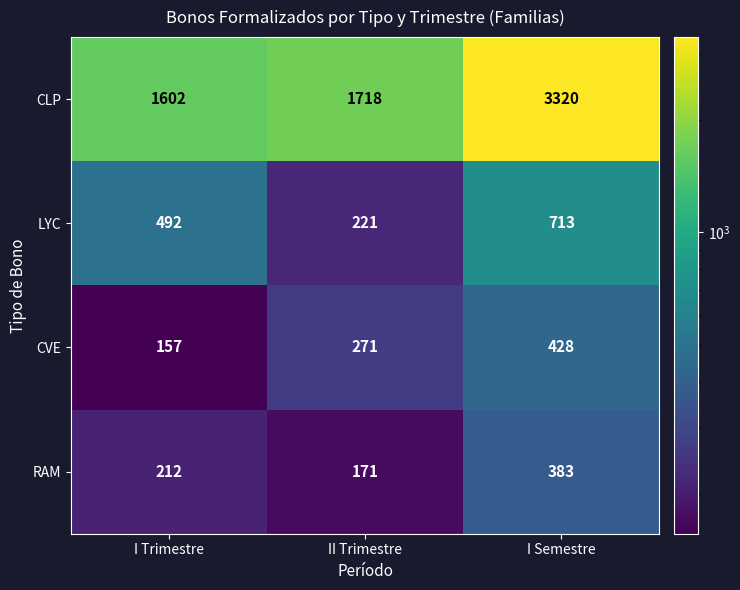

Count the LYC values in the range 221 to 713.

3